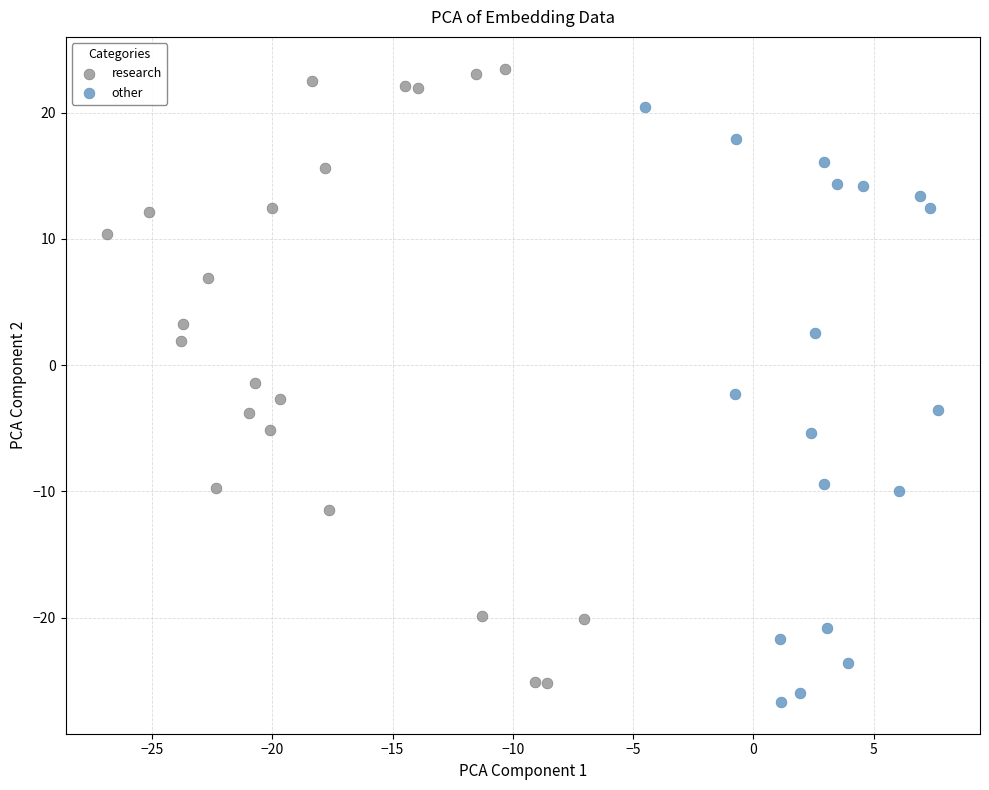

Which series has the widest spread of Y values?

research